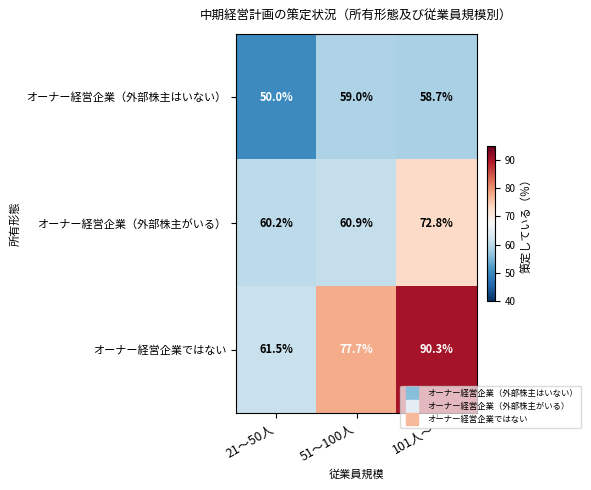

What is the maximum value shown in the chart?

90.3